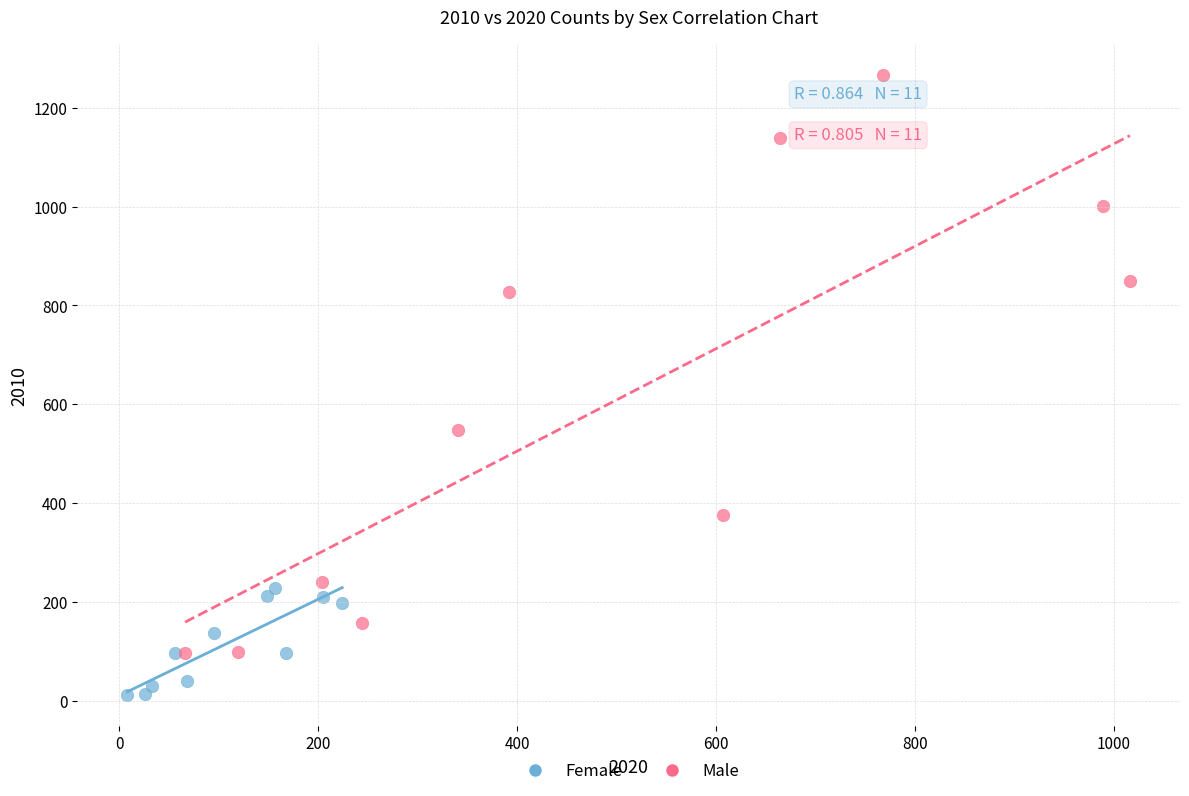

Which series reaches the maximum Y coordinate?

Male